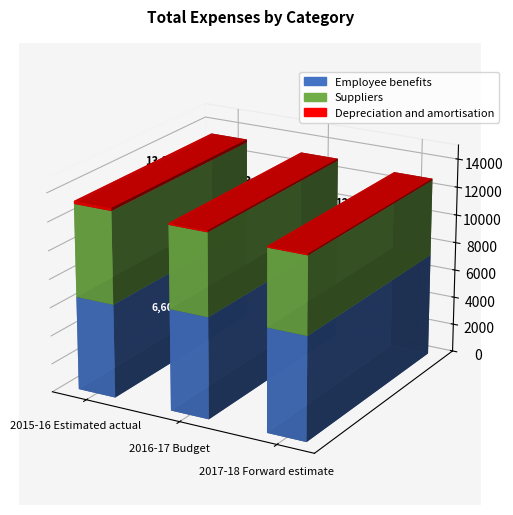

Which series has the widest spread of values?

Suppliers